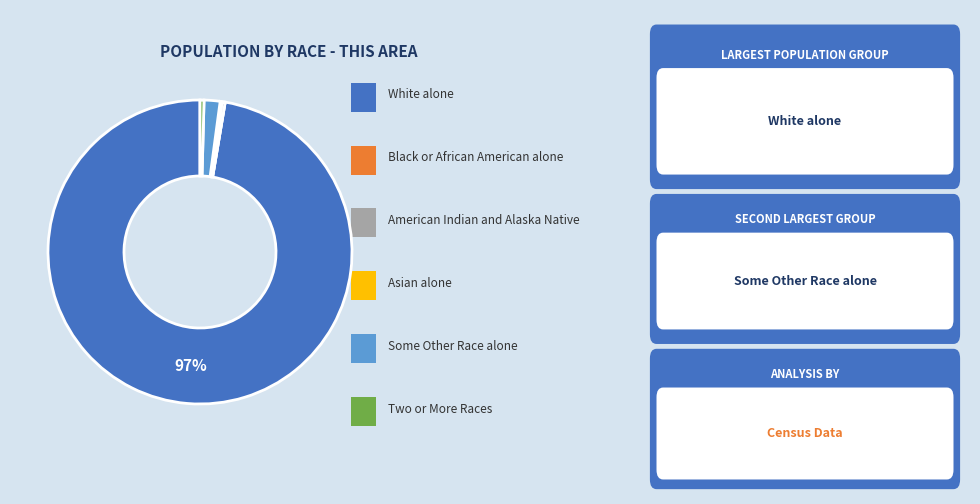

Does any single category account for the majority?

Yes